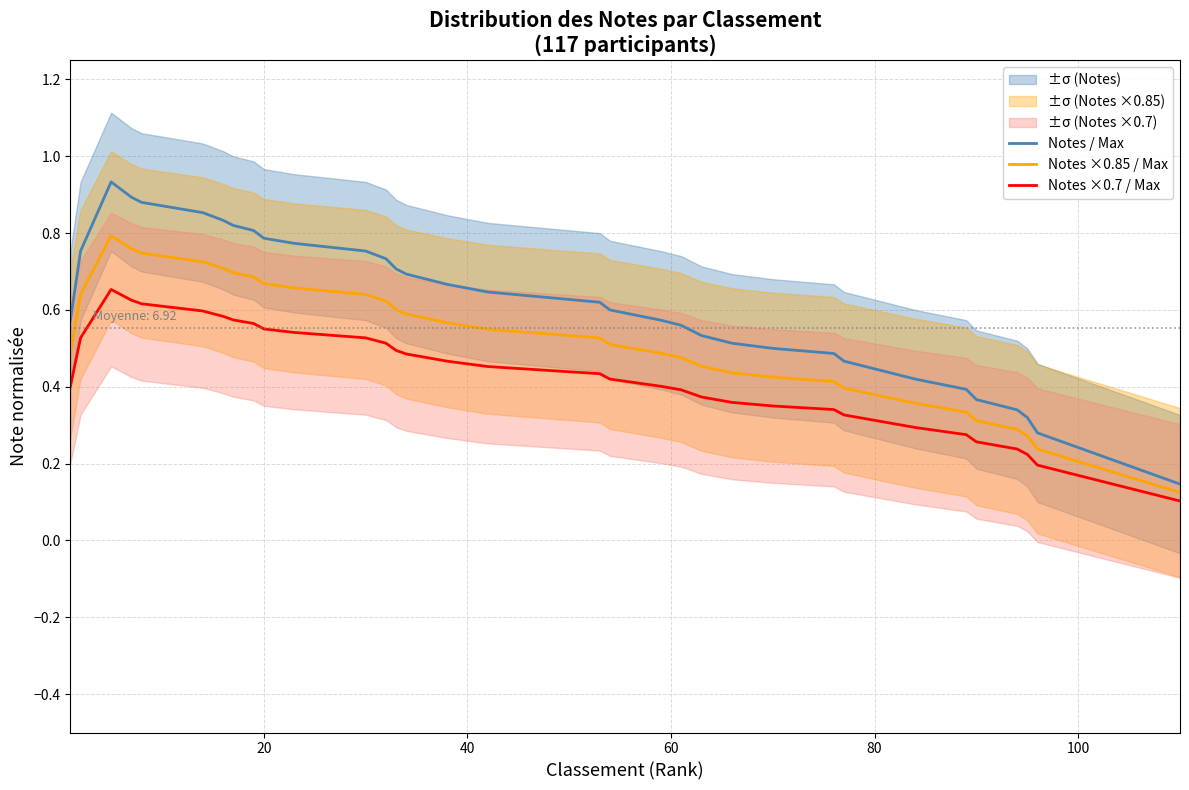

Count the number of data series in this chart.

3